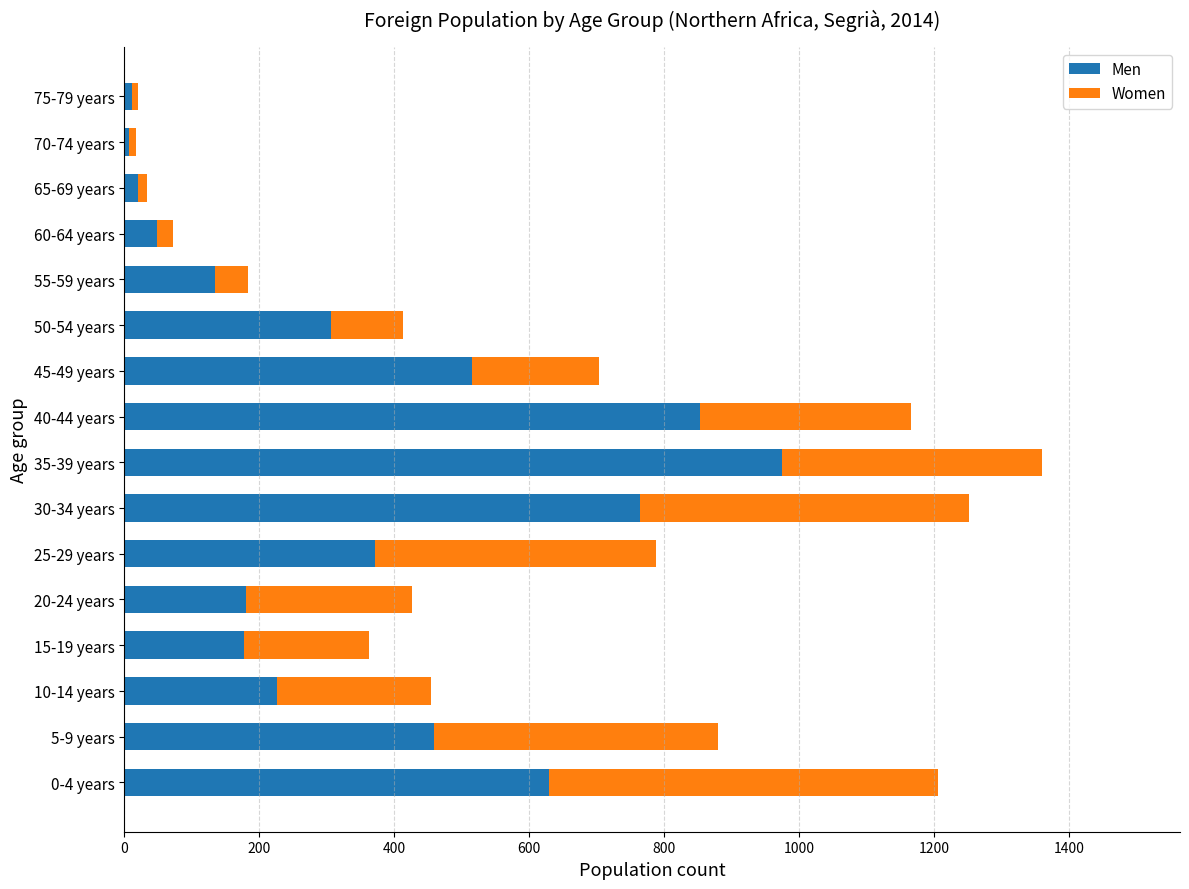

What is the difference between the maximum and minimum values in the Men series?

967